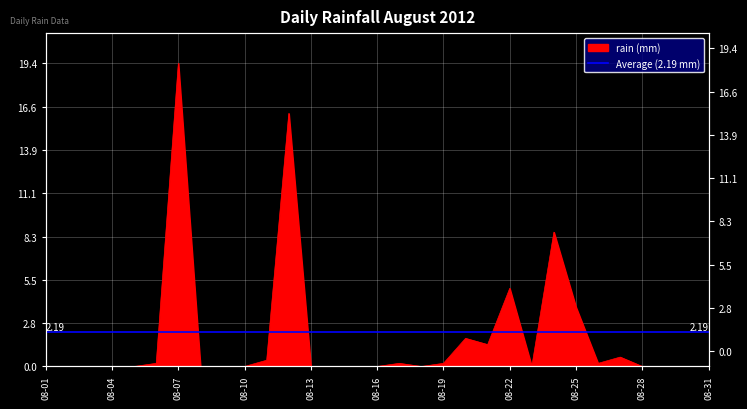

At which category does the chart reach its peak across all series?

08-07